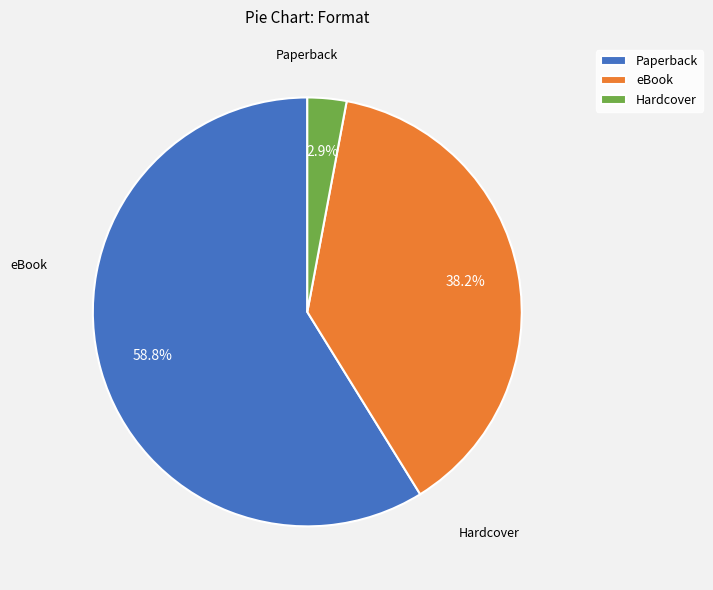

What is the change in value from Paperback to Hardcover?

-19